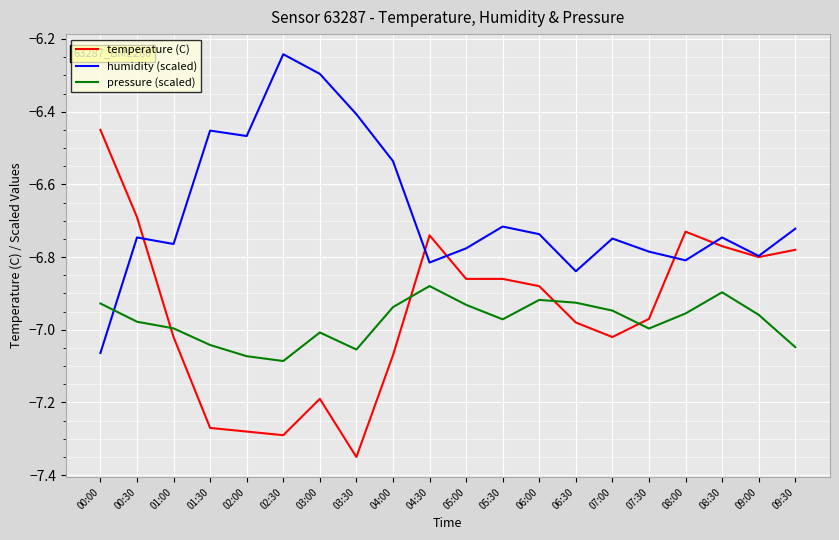

The humidity (scaled) series shows -11.0 at 01:00. True or false?

False